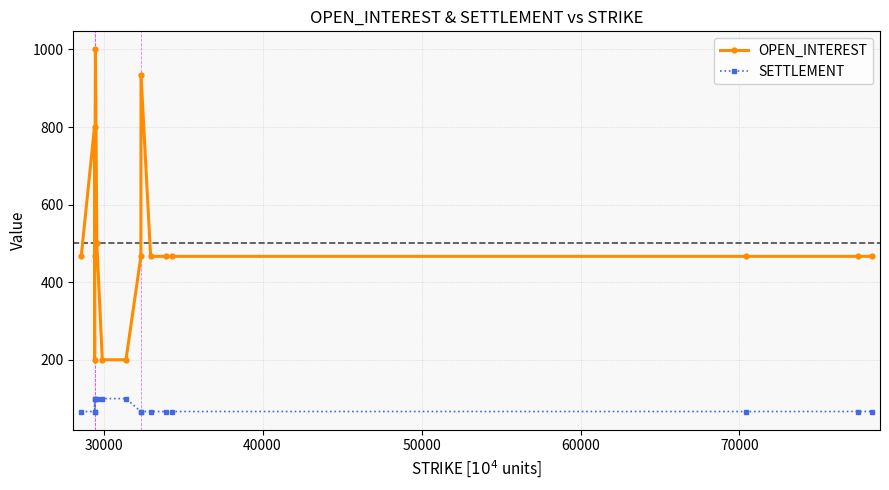

At how many categories does at least one series exceed 587?

3